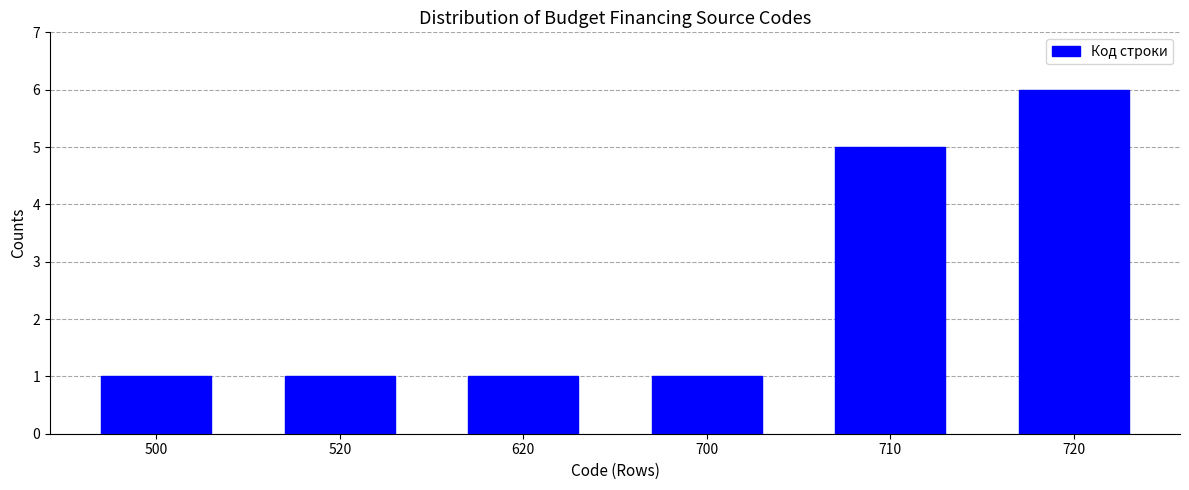

Reading right to left, list all the values displayed in this chart.

6	5	1	1	1	1